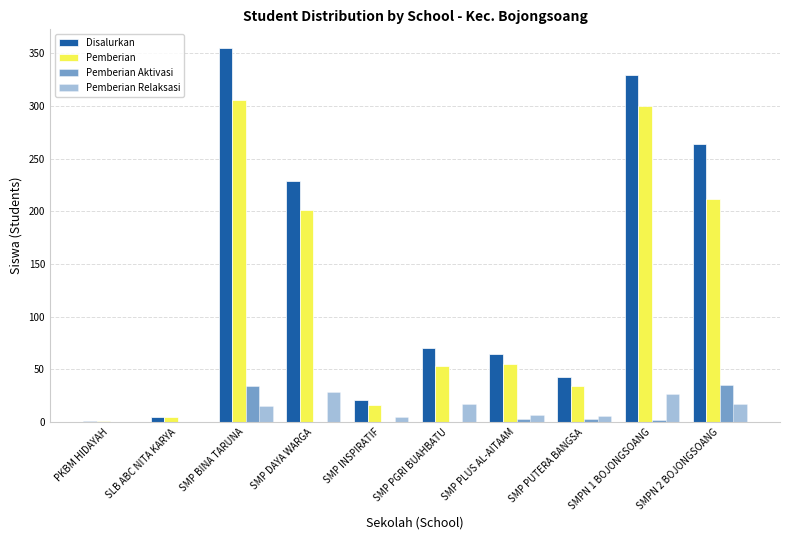

The Disalurkan series shows 196 at SMPN 1 BOJONGSOANG. True or false?

False